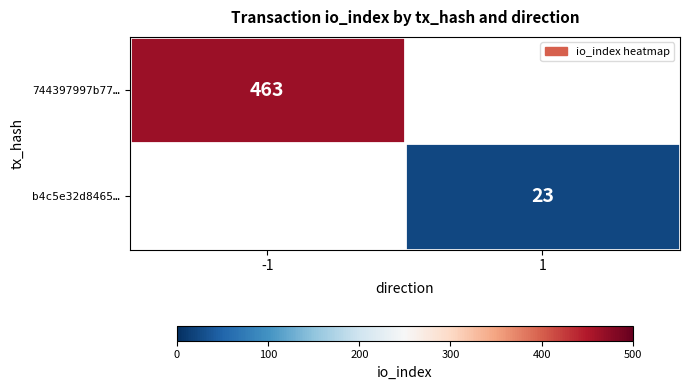

The b4c5e32d8465… series shows 33 at 1. True or false?

False